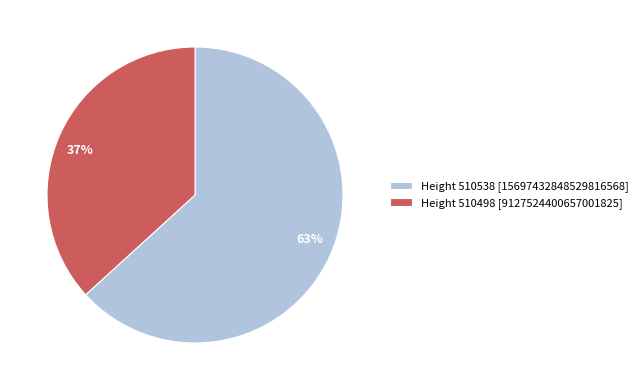

To the nearest percent, what is the average slice percentage?

50%